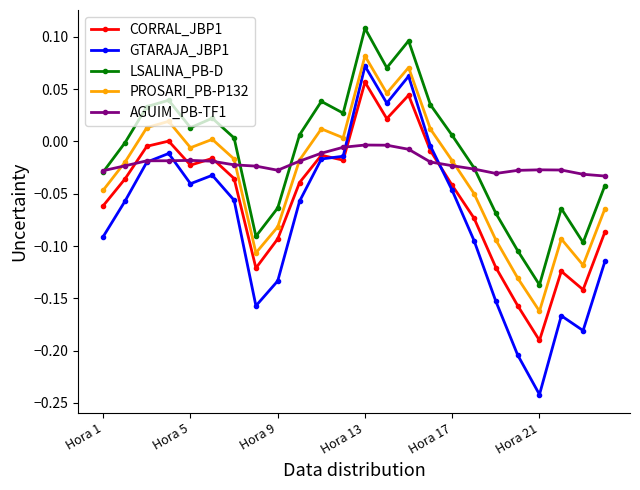

Which series has the largest total across all categories?

LSALINA_PB-D